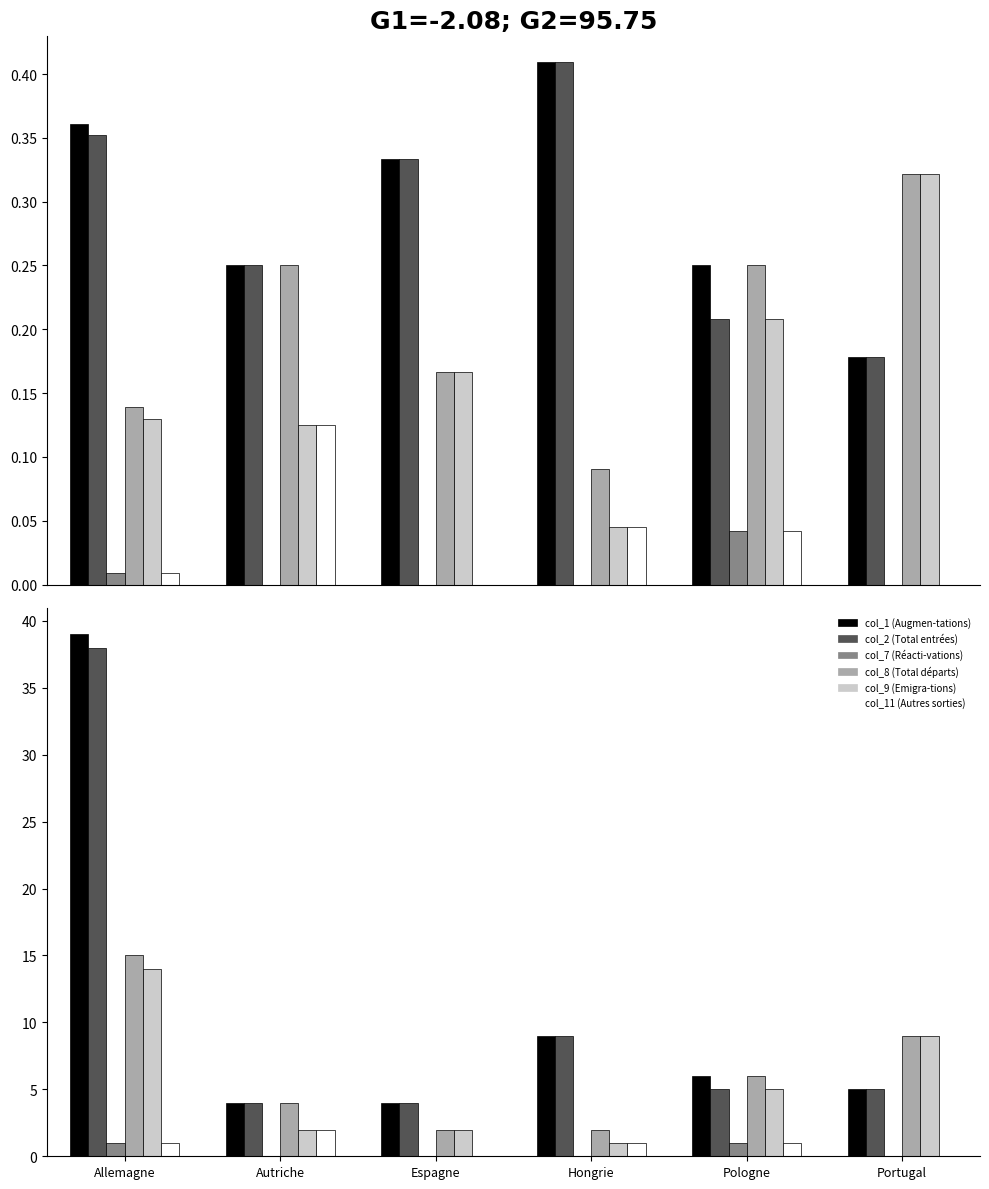

What is the total value across all series at Allemagne?

108